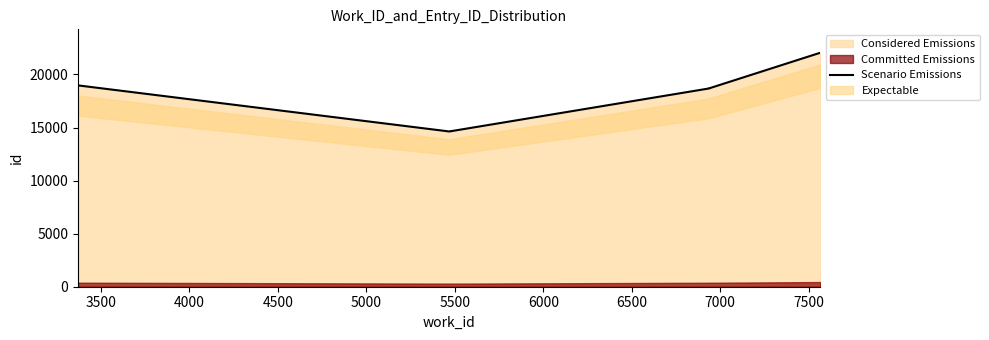

What is the approximate value at 5000, to the nearest 50?

14650